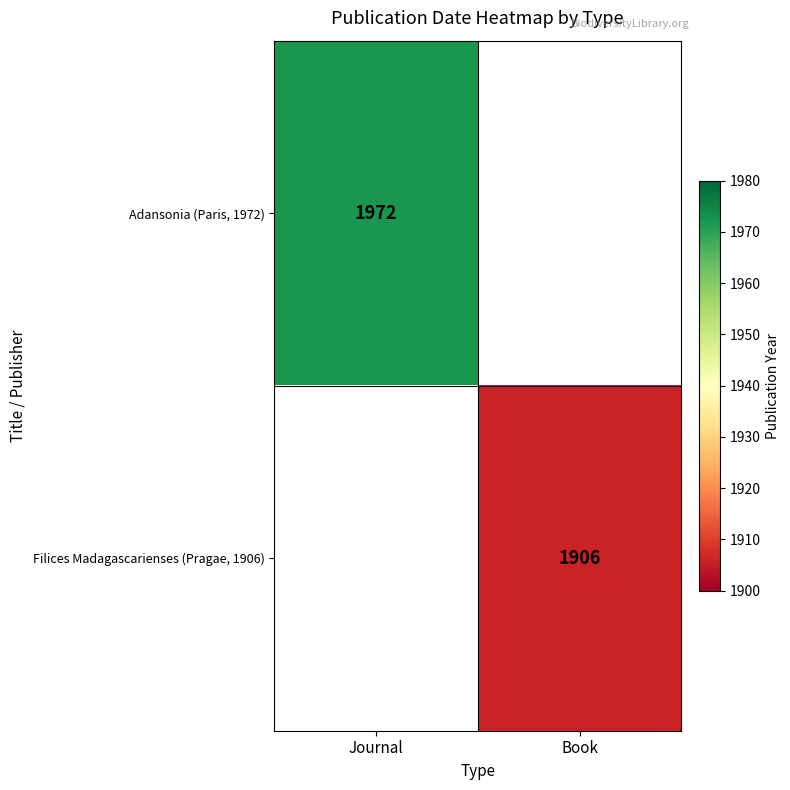

Is the value of Adansonia (Paris, 1972) at Journal greater than the value of Filices Madagascarienses (Pragae, 1906) at Book?

Yes